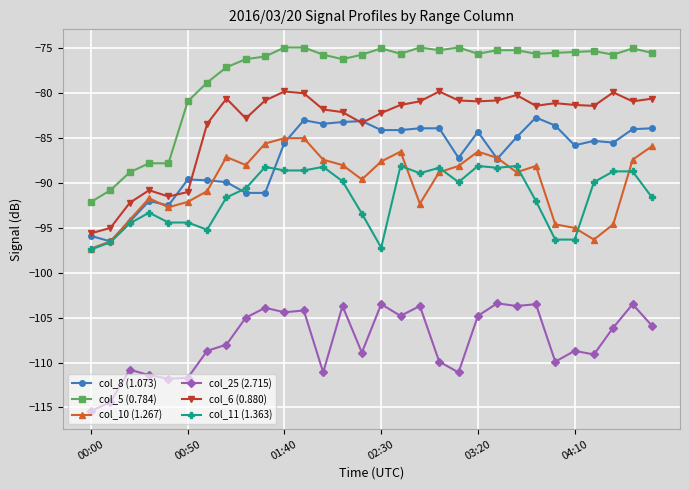

What is the smallest value displayed?

-115.4